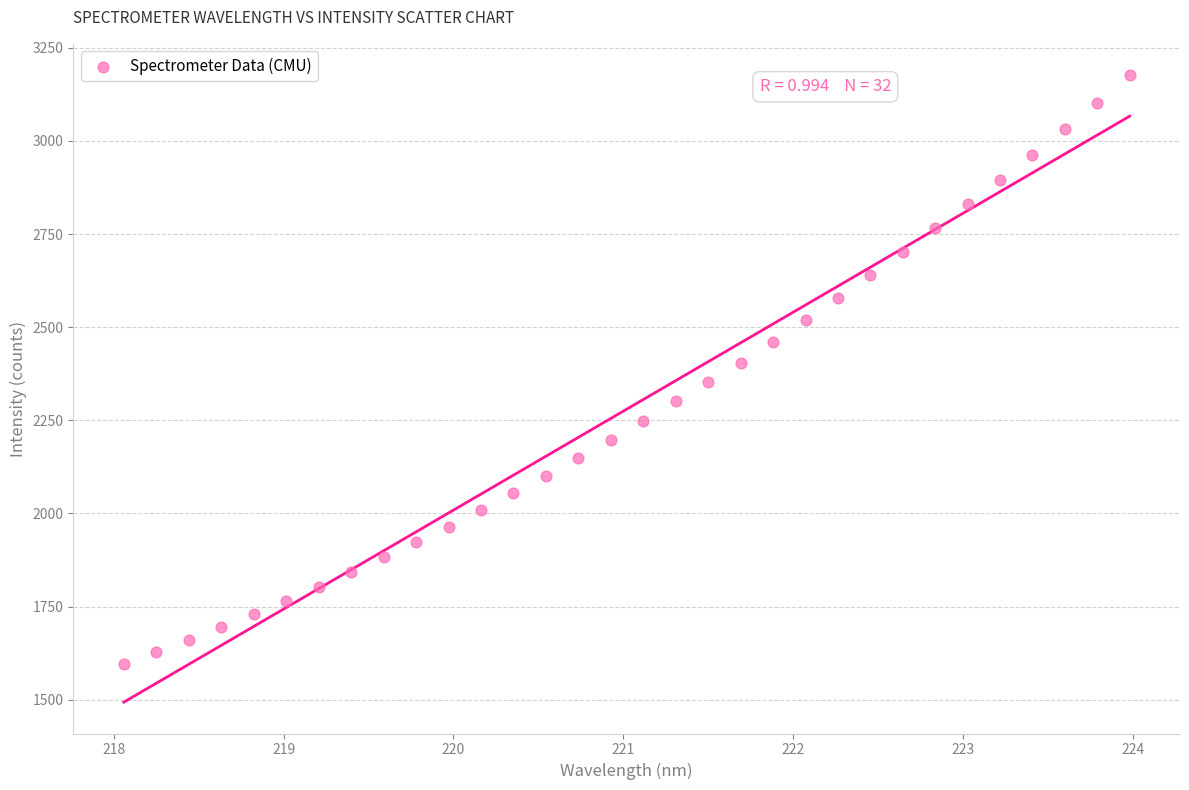

What is the range of X values (max minus min)?

5.9